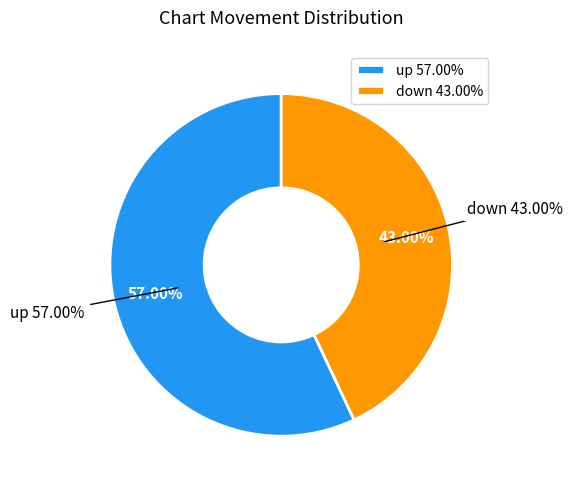

To the nearest percent, what is the difference between the largest and smallest slice percentages?

14%